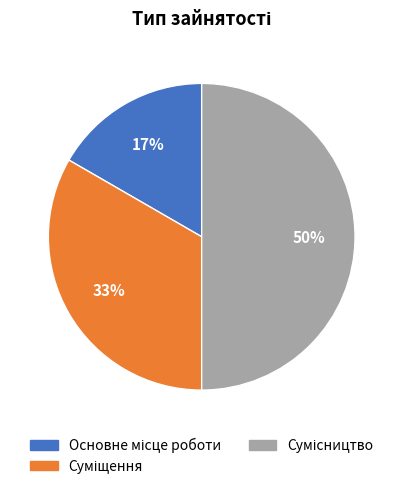

To the nearest percent, what is the difference between the largest and smallest slice percentages?

33%